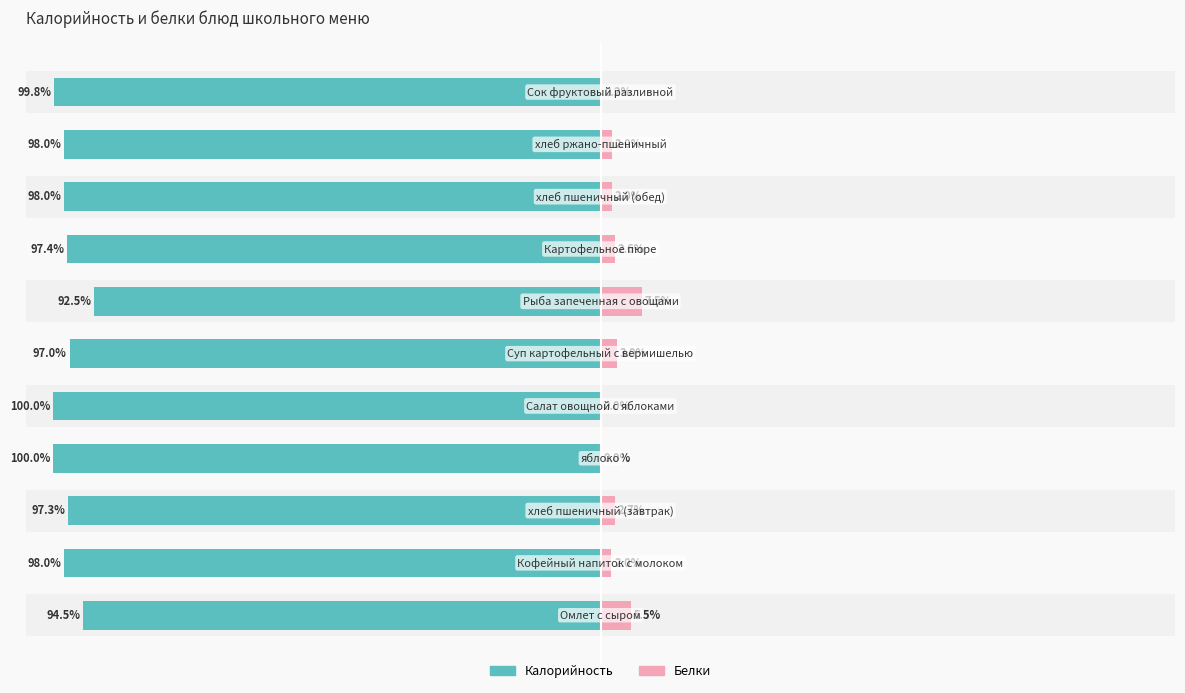

What are all the series names shown in the legend?

Калорийность, Белки